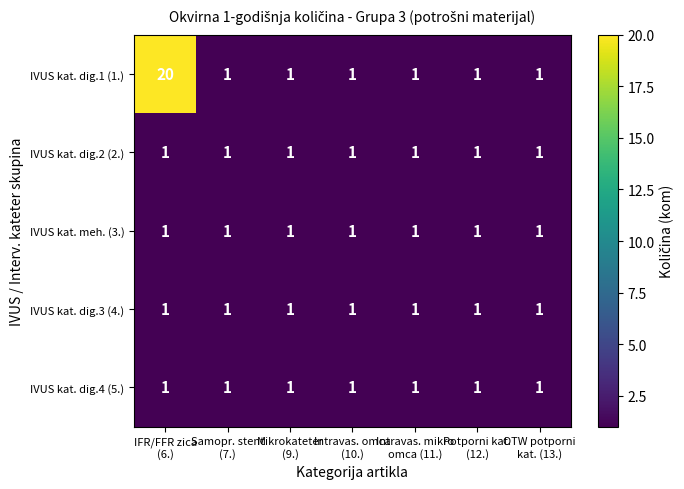

What is the sum of all IVUS kat. dig.4 (5.) values?

7